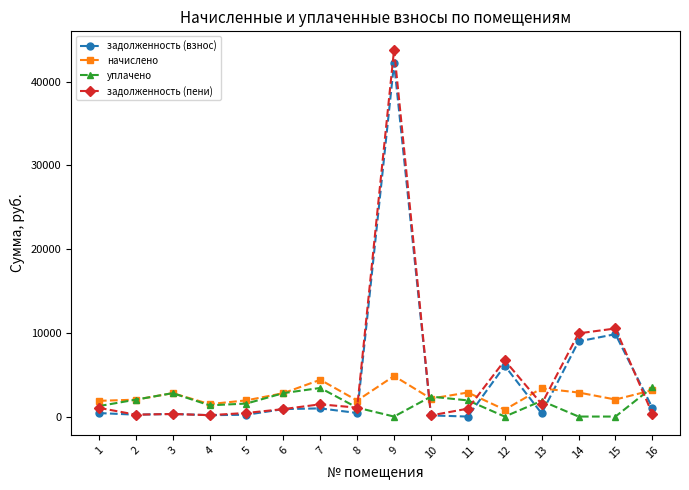

What is the difference between the maximum and minimum values in the задолженность (пени) series?

43695.4